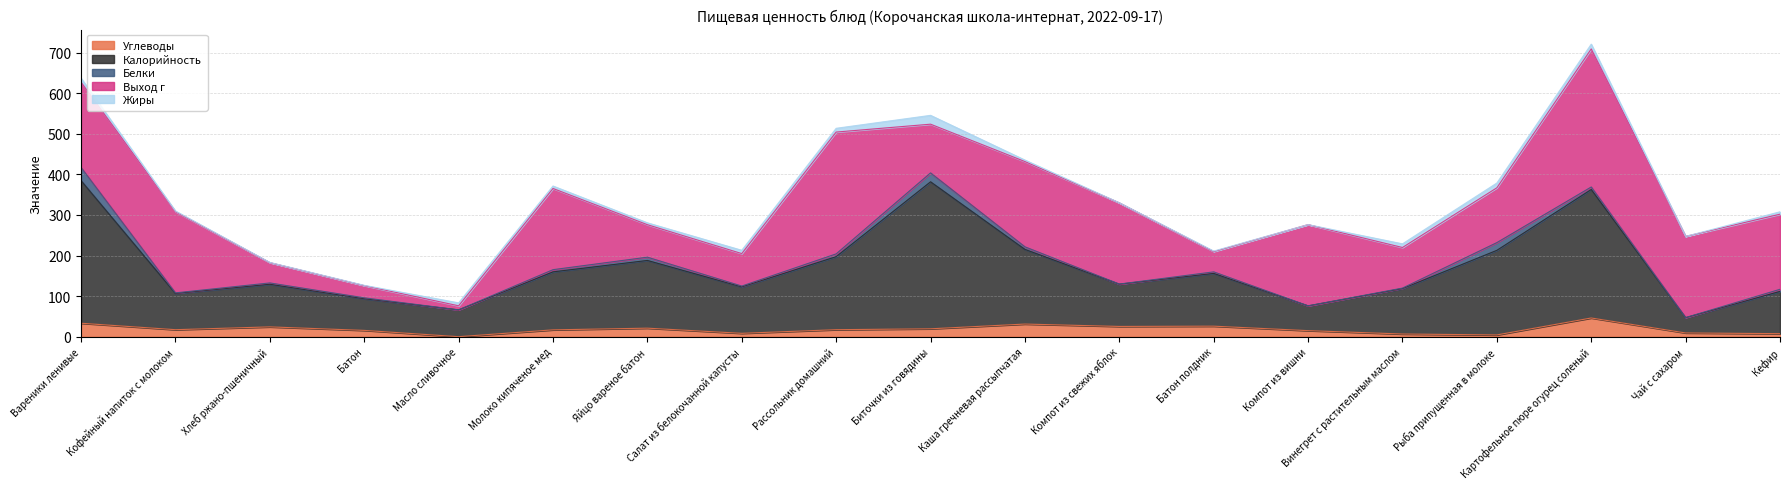

True or false: Жиры and Калорийность cross at least once.

False